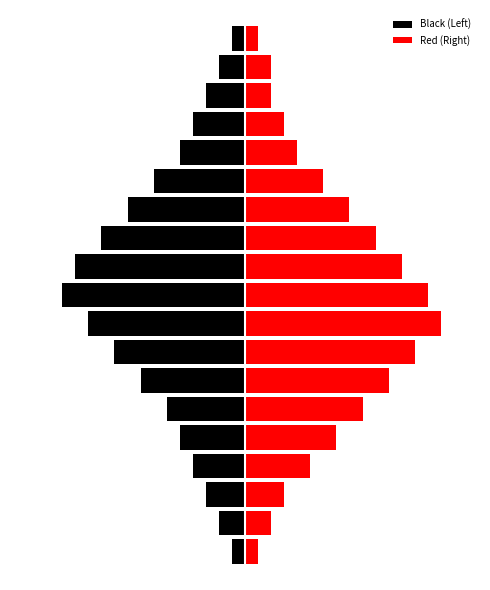

What is the minimum value shown in the chart?

-14